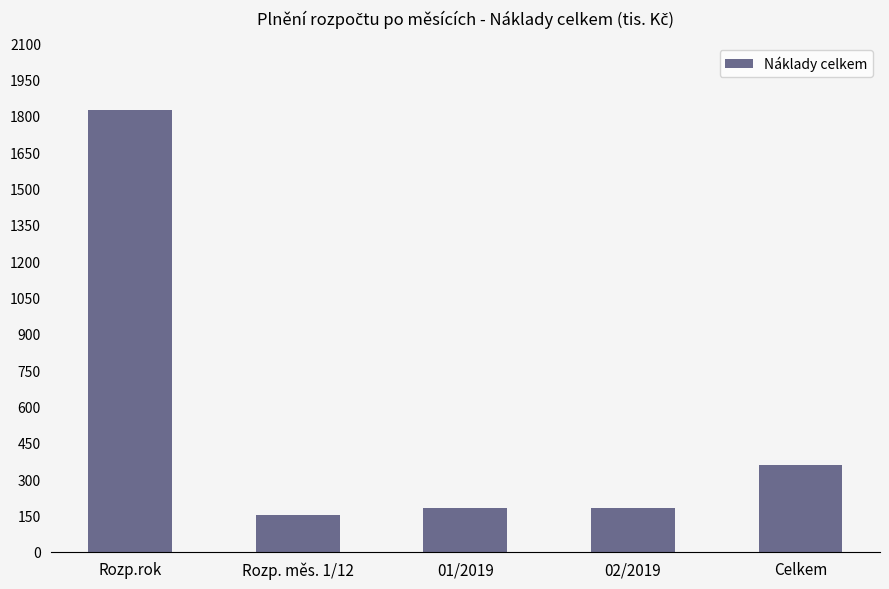

Which category has the highest value across all series?

Rozp.rok